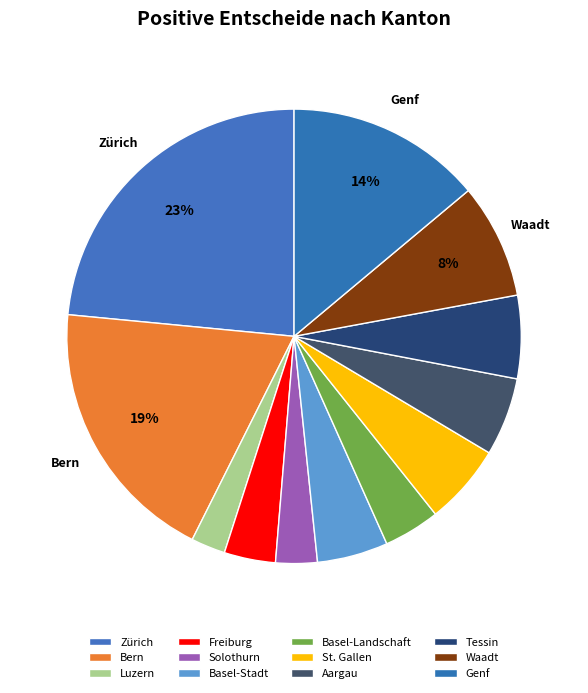

The Solothurn slice represents 13% of the pie. True or false?

False